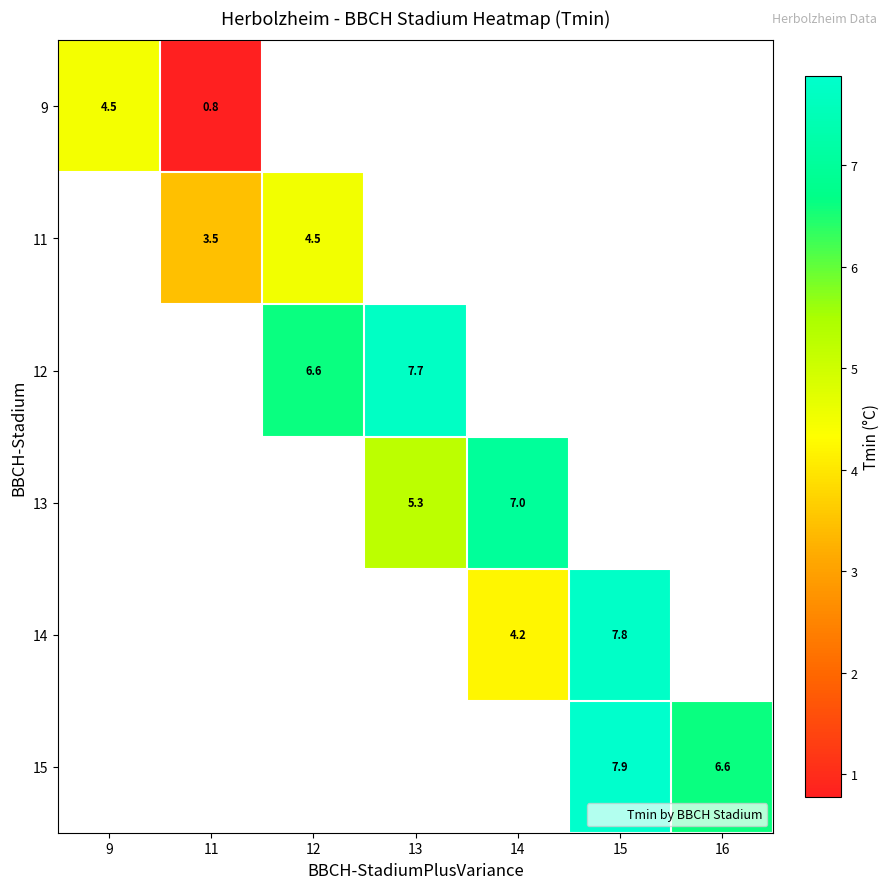

How many data points does each series have?

7